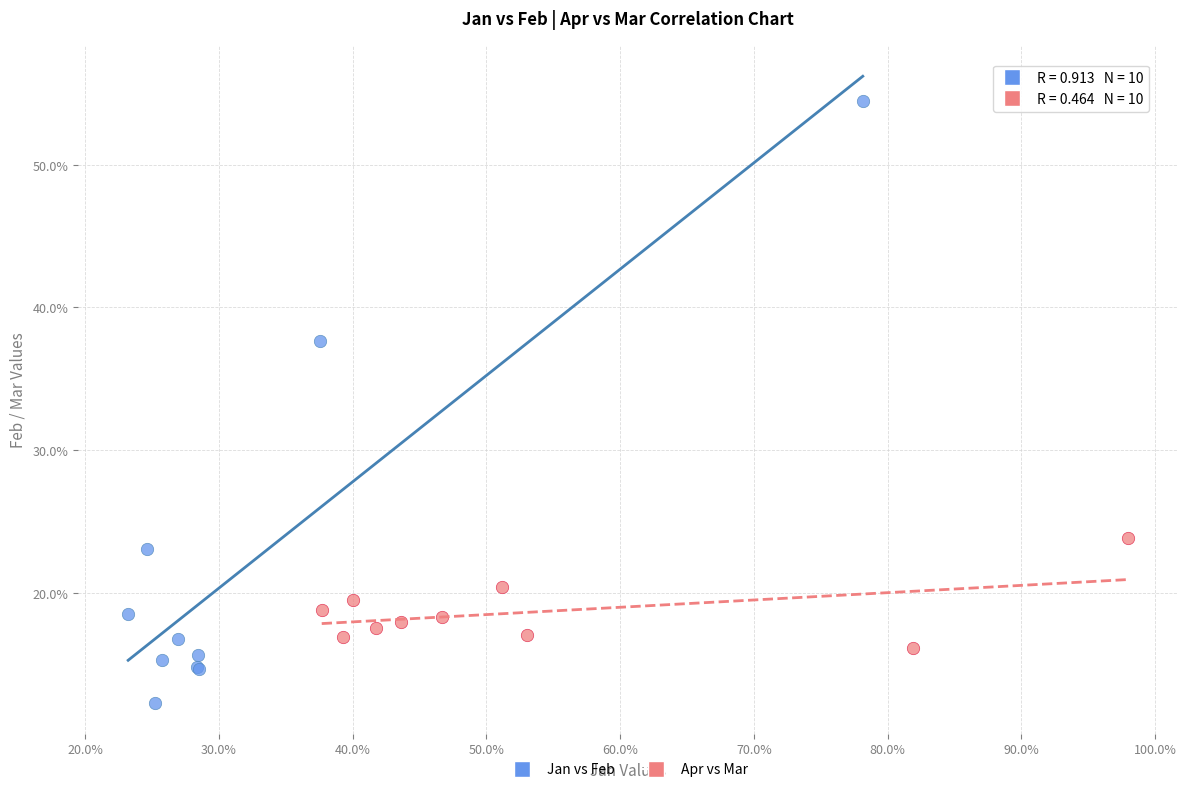

Which series reaches the minimum Y coordinate?

Jan vs Feb